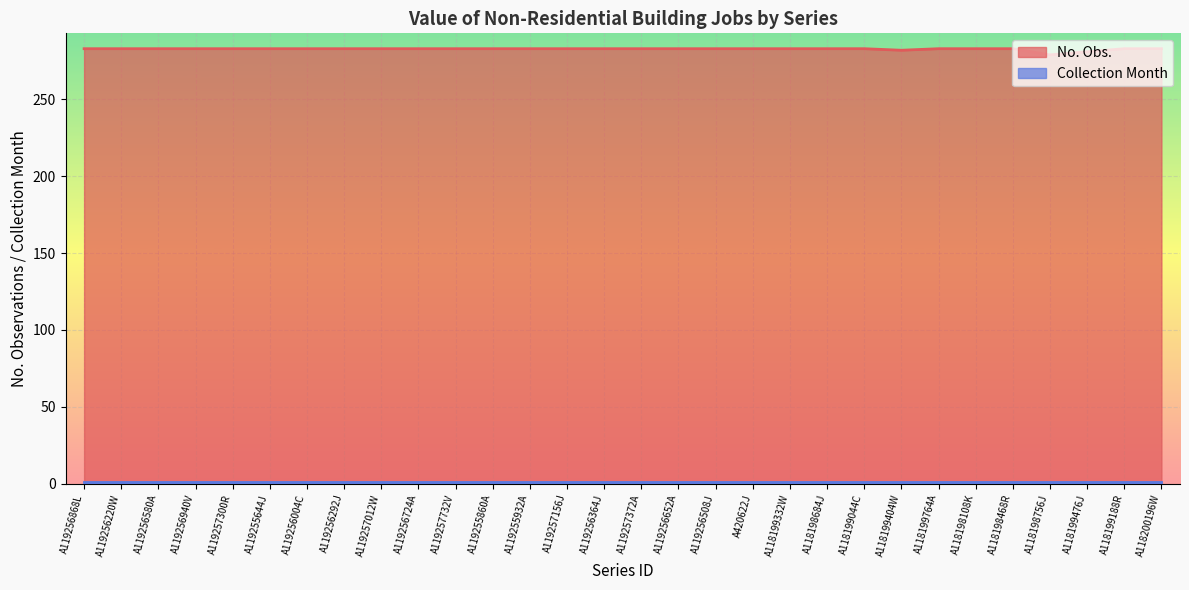

List the labels in order of value, smallest first.

A118198756J, A118199476J, A118199404W, A119256868L, A119256220W, A119256580A, A119256940V, A119257300R, A119255644J, A119256004C, A119256292J, A119257012W, A119256724A, A119257732V, A119255860A, A119255932A, A119257156J, A119256364J, A119257372A, A119256652A, A119256508J, A420622J, A118199332W, A118198684J, A118199044C, A118199764A, A118198108K, A118198468R, A118199188R, A118200196W